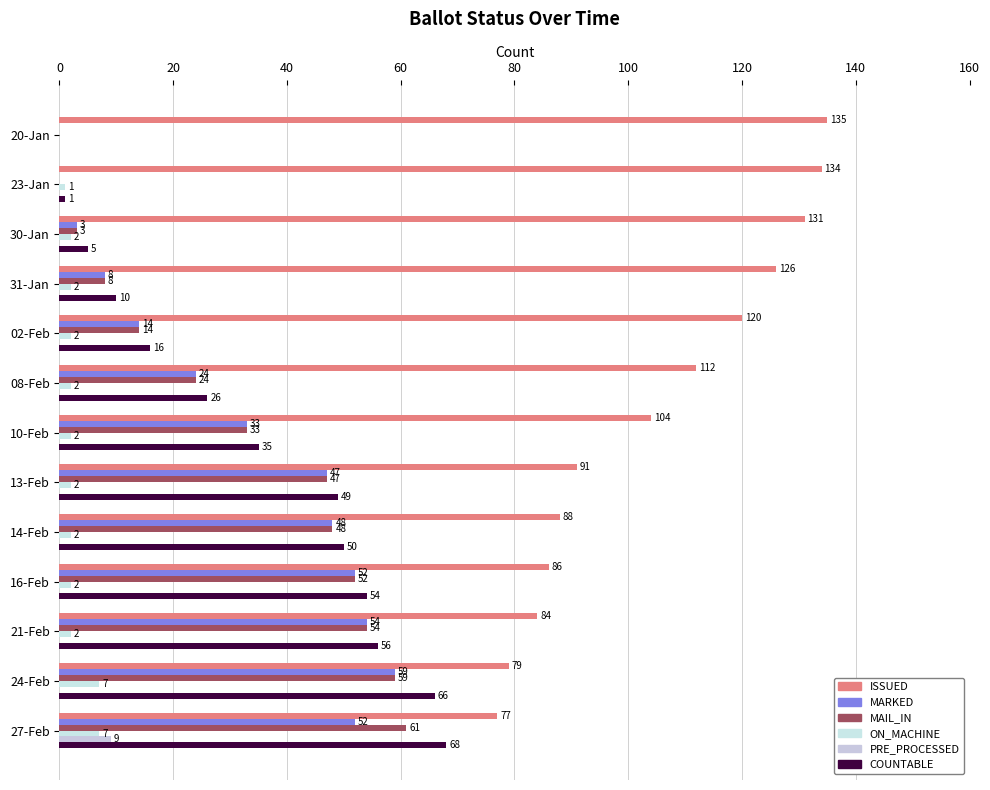

How many values in MAIL_IN are above zero?

11